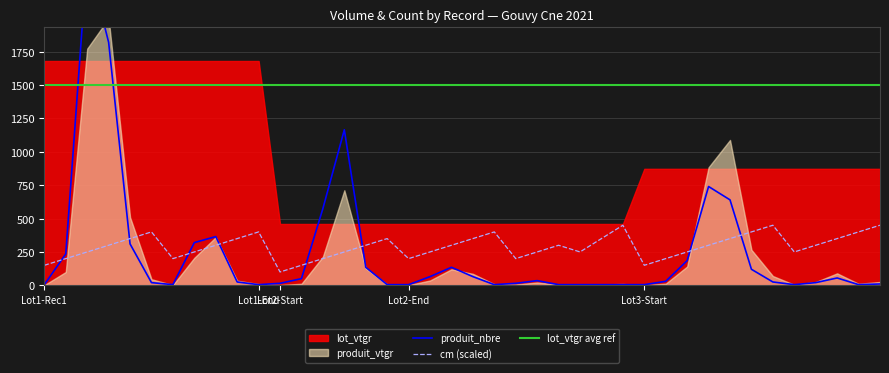

What is the maximum value for cm (scaled)?

450